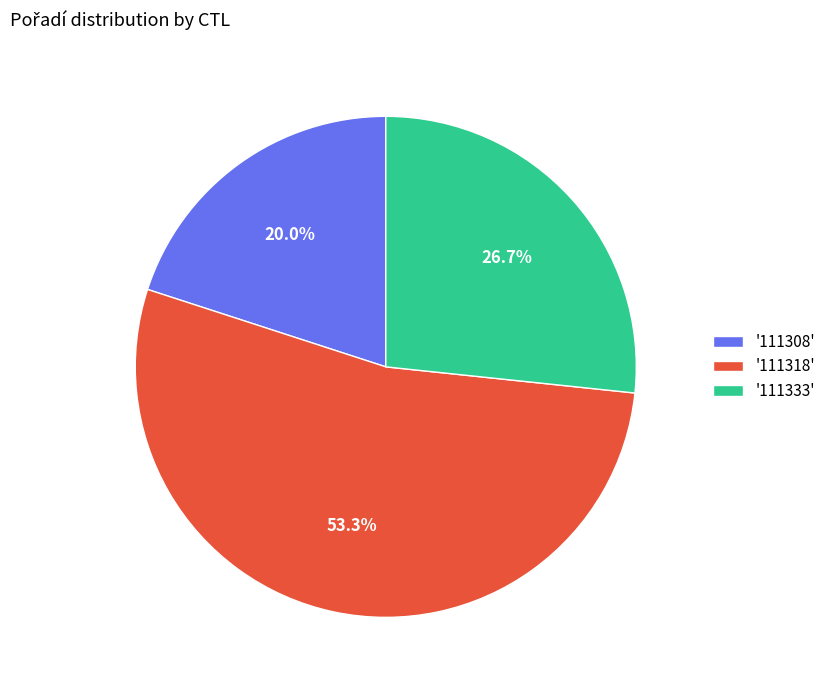

How much of the chart is everything except '111318'?

46.7%